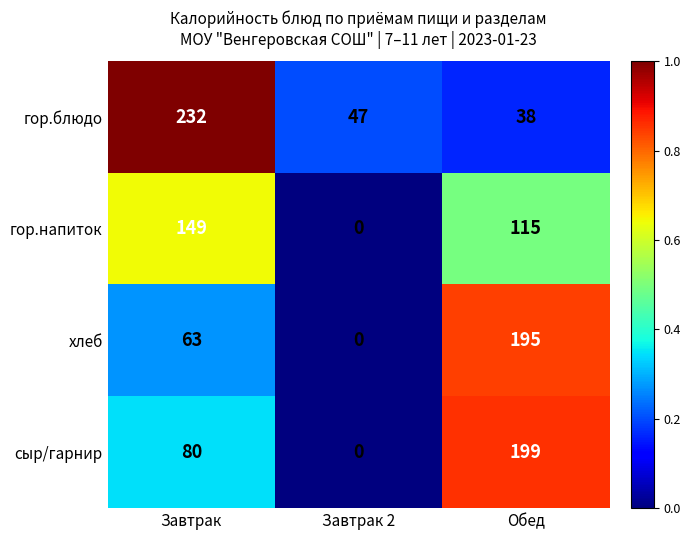

Count the number of categories in the chart.

3